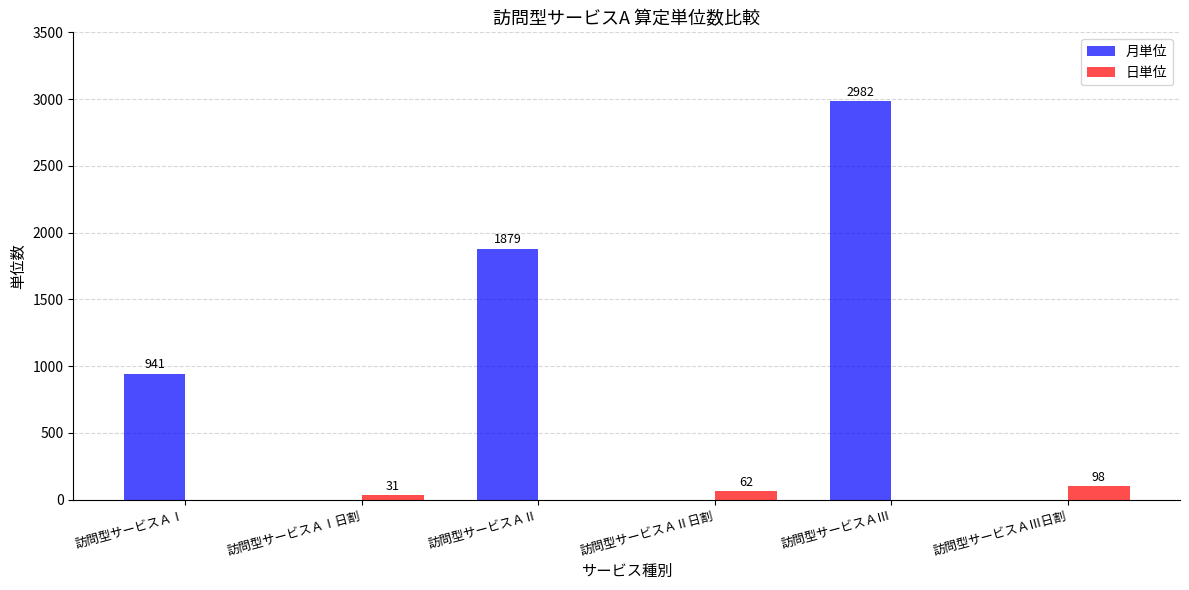

Which label corresponds to the largest value in the chart?

訪問型サービスＡⅢ